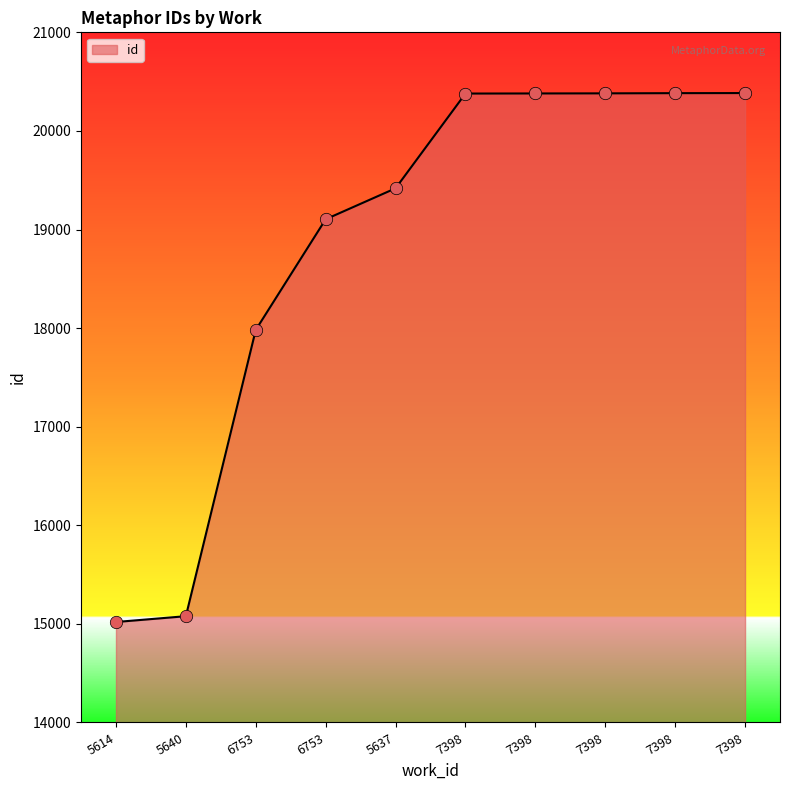

Between 7398 and 7398, which is larger?

7398